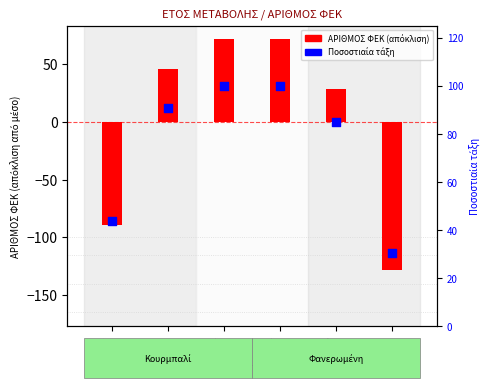

Which series contains the lowest Y value?

ΑΡΙΘΜΟΣ ΦΕΚ (απόκλιση από μέσο)